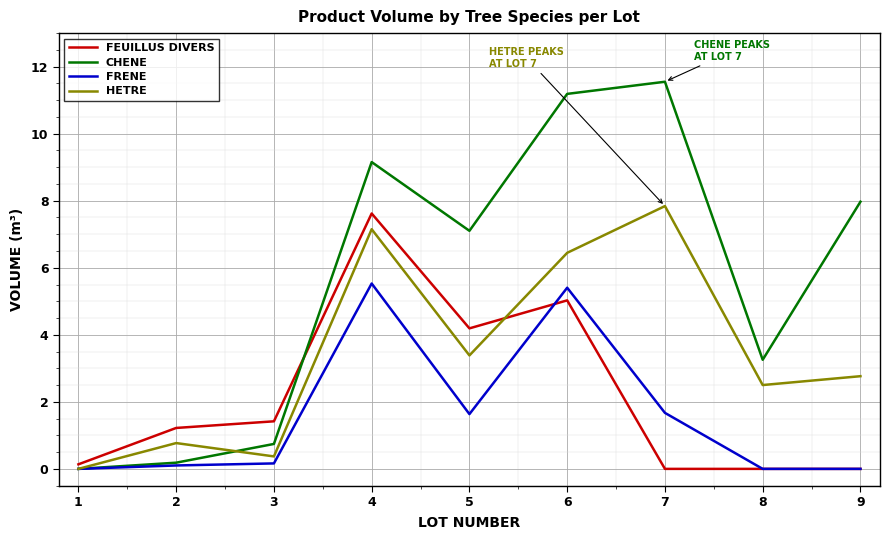

The value of FEUILLUS DIVERS at 7 is -4.7. True or false?

False